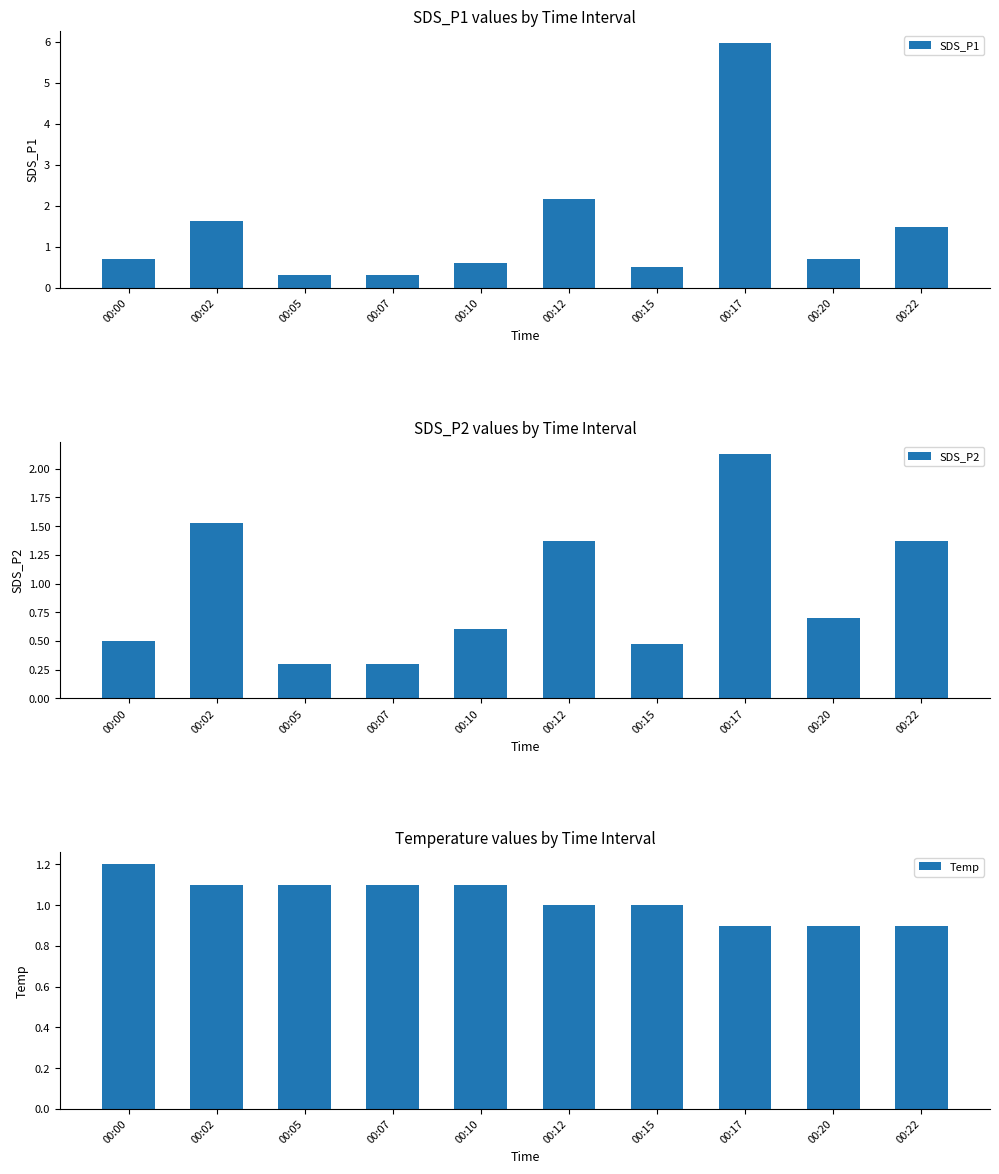

What is the difference between the second highest and second lowest values in the SDS_P1 series?

1.9